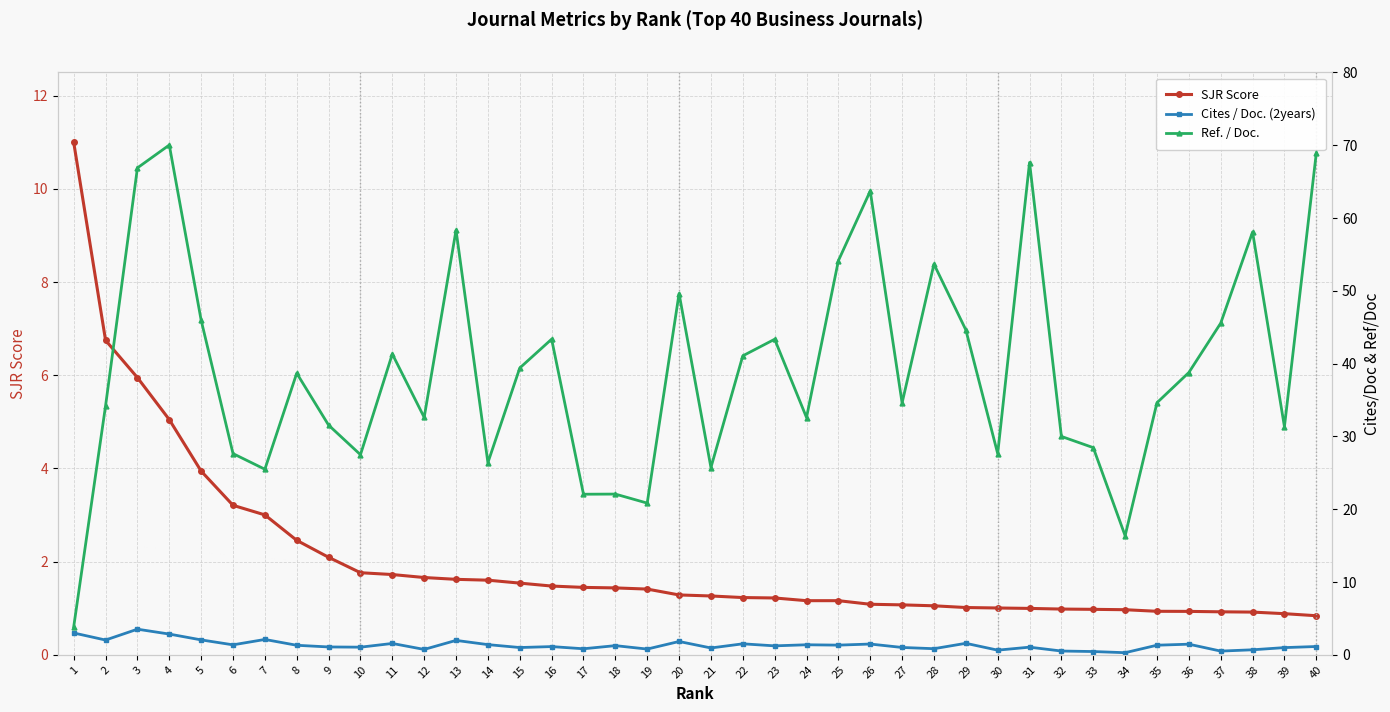

What is the spread (max minus min) of values at 29?

43.6